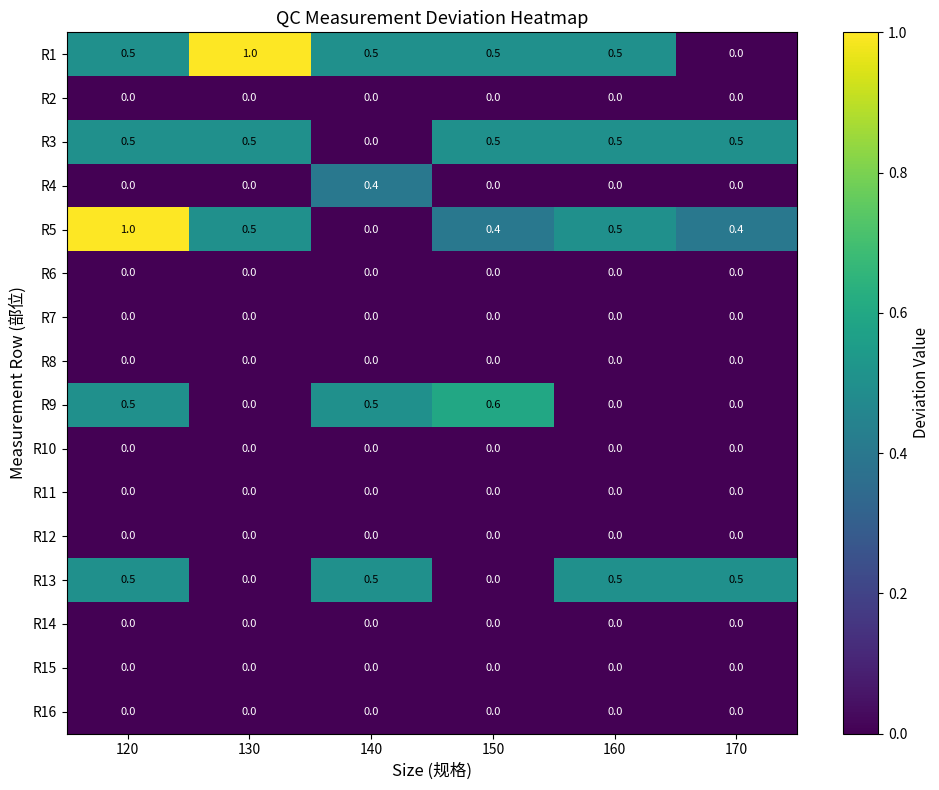

How many series are shown in this chart?

16